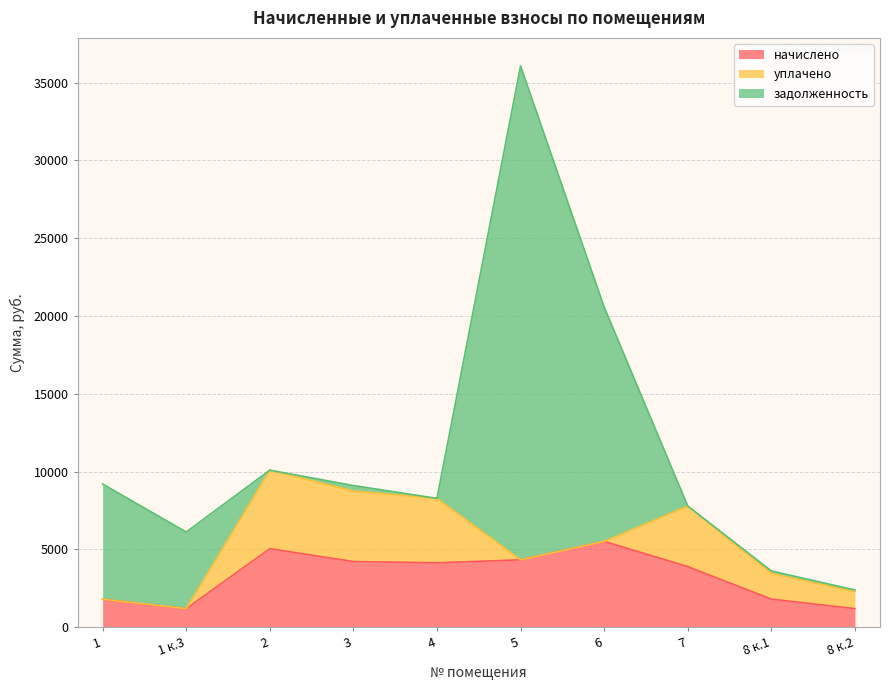

Is it true that уплачено equals 4138.3 at 4?

True